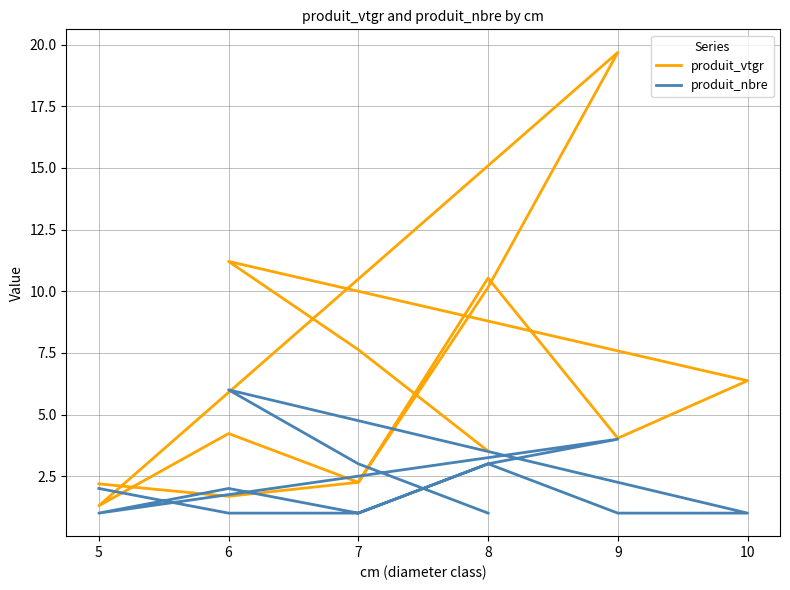

What are all the series names shown in the legend?

produit_vtgr, produit_nbre